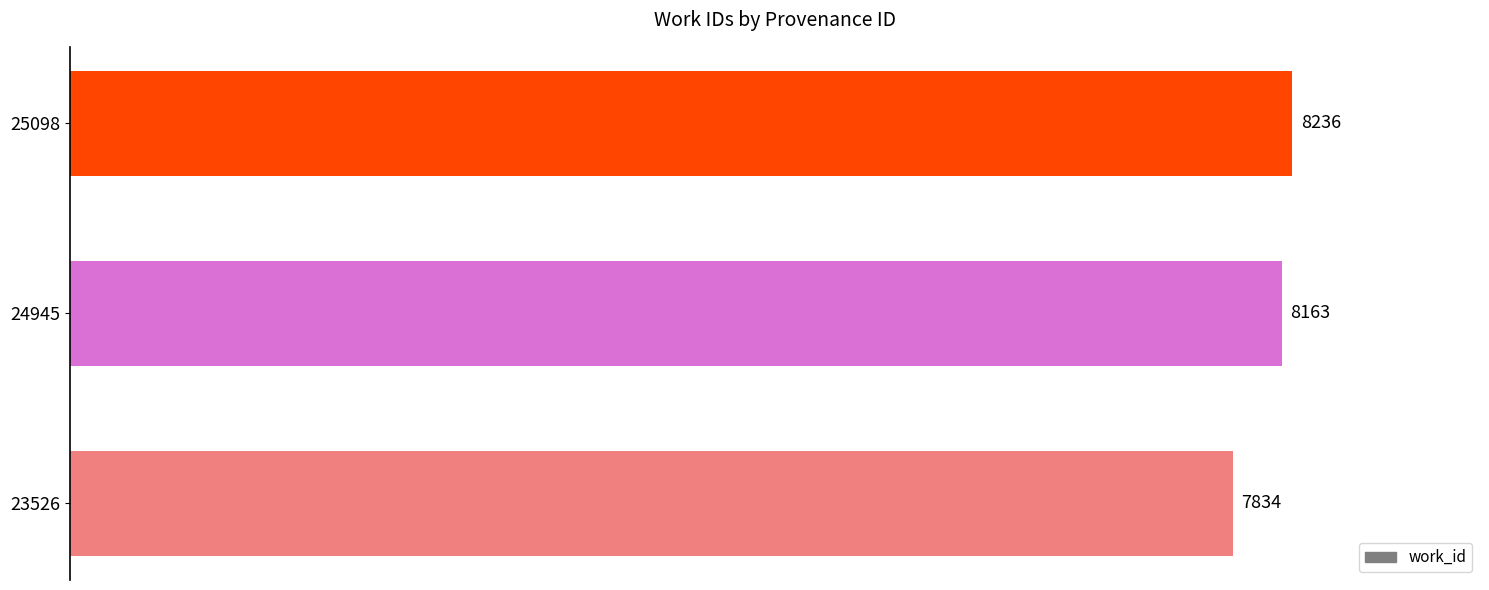

Is it true that the value at 23526 is 4641?

False